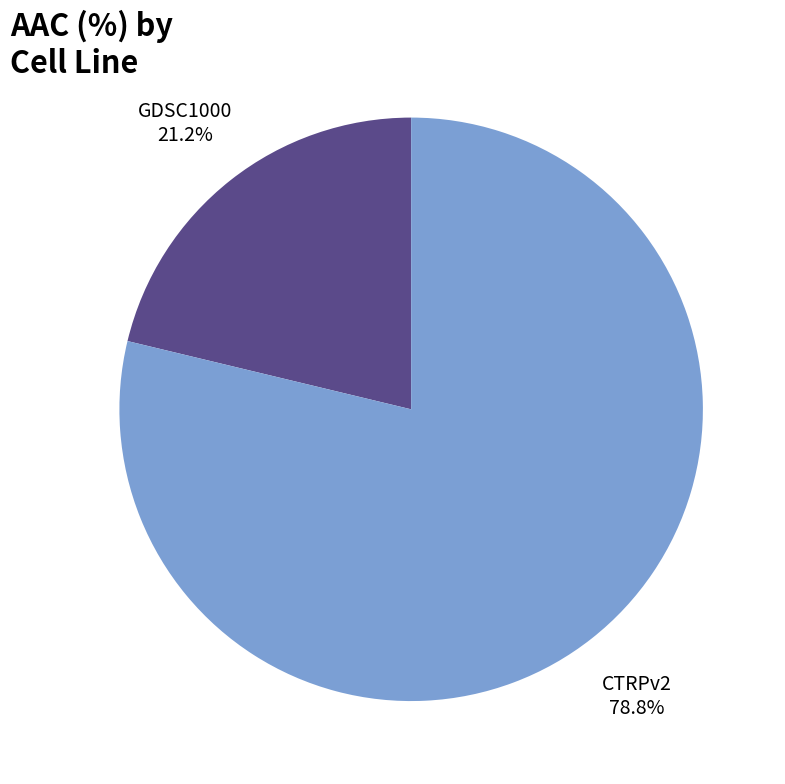

To the nearest percent, what portion does CTRPv2 represent?

79%